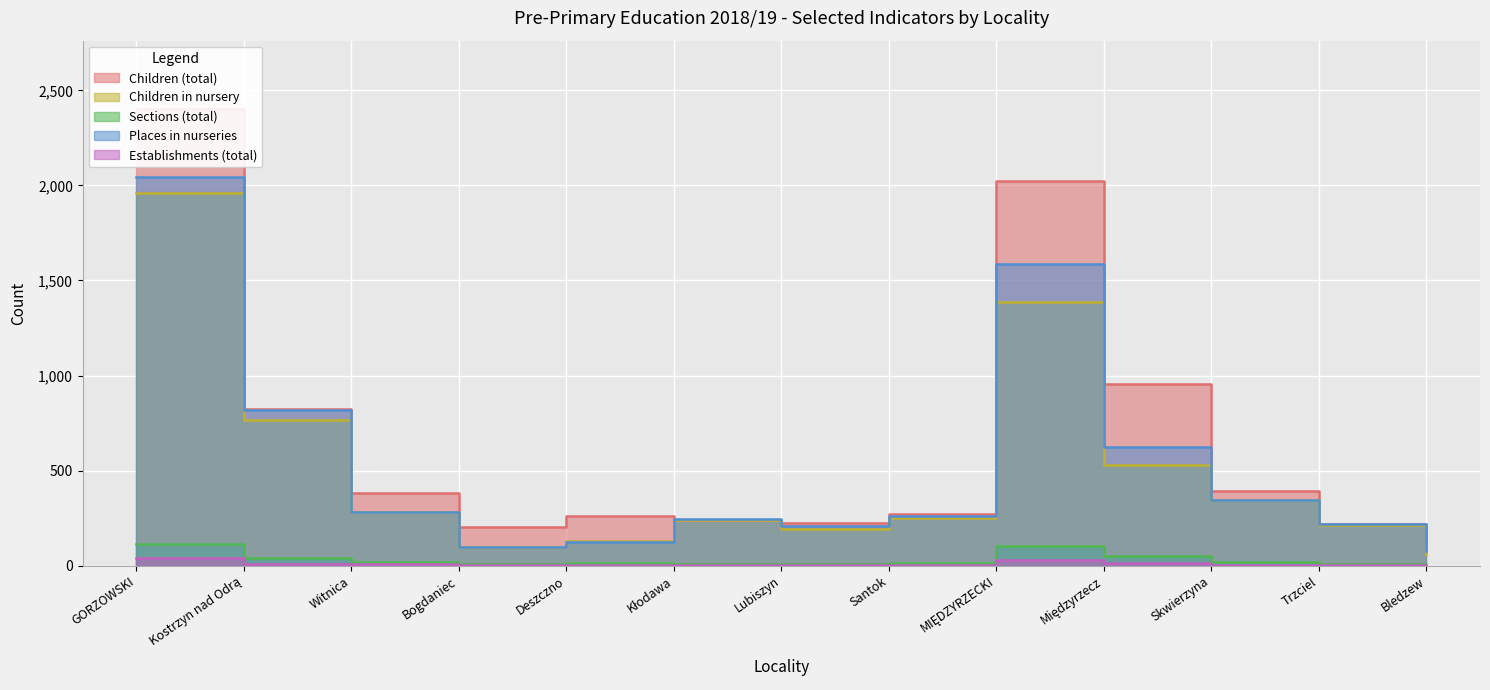

What is the label of the 11th point from the left?

Skwierzyna